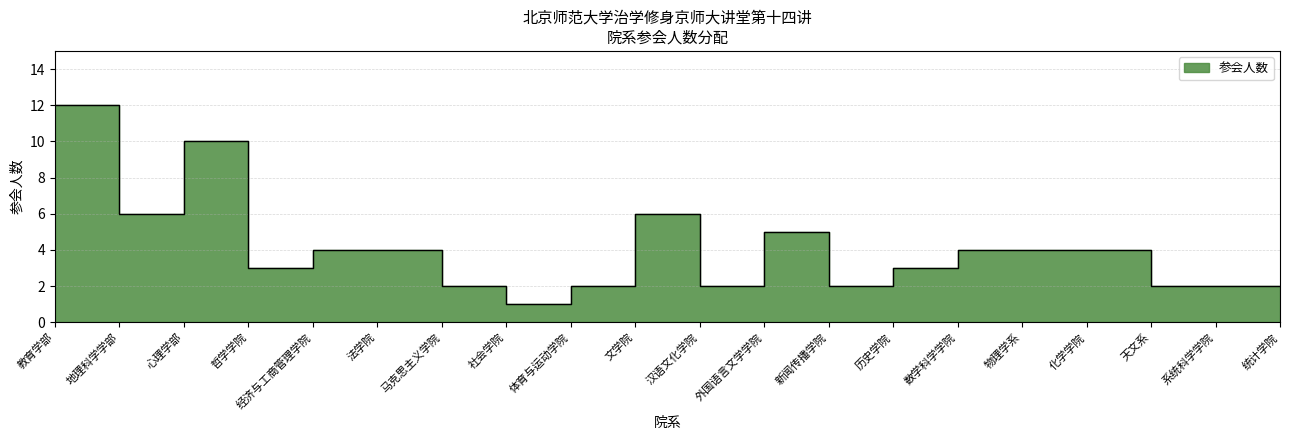

Reading left to right, transcribe all the data shown in this chart.

12	6	10	3	4	4	2	1	2	6	2	5	2	3	4	4	4	2	2	2